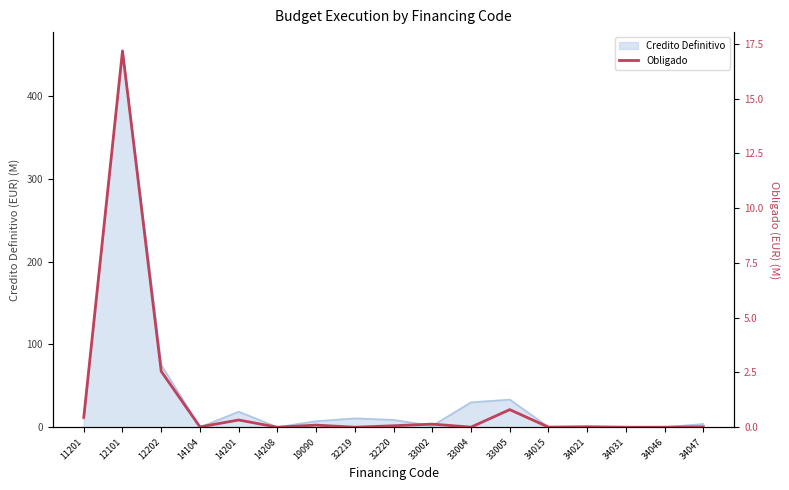

What is the sum of all values?

21.7